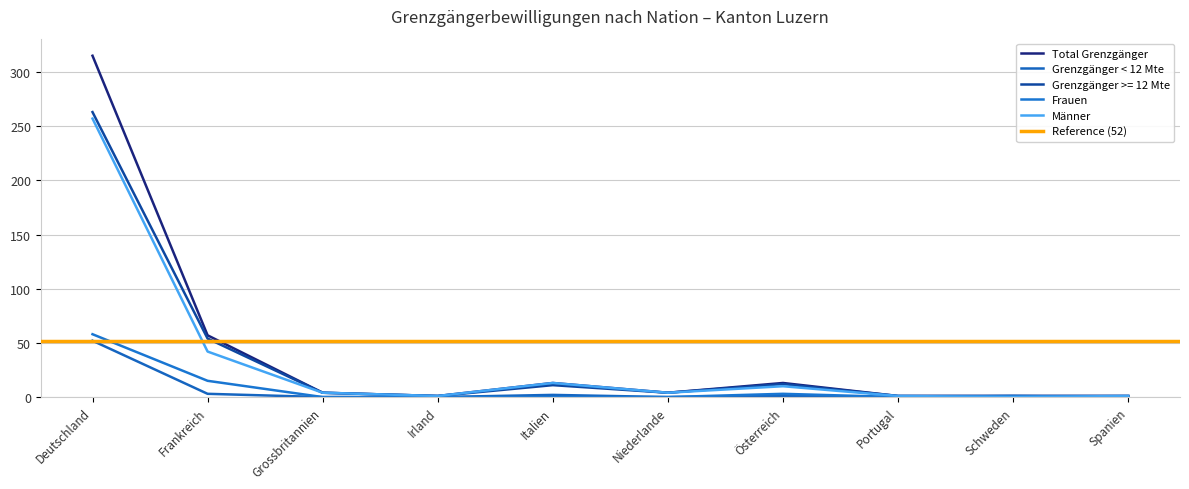

Reading left to right, what are all the values shown in this chart?

Total Grenzgänger: Deutschland=315	Frankreich=57	Grossbritannien=4	Irland=1	Italien=13	Niederlande=4	Österreich=13	Portugal=1	Schweden=1	Spanien=1
Grenzgänger < 12 Mte: Deutschland=52	Frankreich=3	Grossbritannien=0	Irland=0	Italien=2	Niederlande=0	Österreich=1	Portugal=0	Schweden=0	Spanien=0
Grenzgänger >= 12 Mte: Deutschland=263	Frankreich=54	Grossbritannien=4	Irland=1	Italien=11	Niederlande=4	Österreich=12	Portugal=1	Schweden=1	Spanien=1
Frauen: Deutschland=58	Frankreich=15	Grossbritannien=0	Irland=0	Italien=0	Niederlande=0	Österreich=3	Portugal=0	Schweden=1	Spanien=0
Männer: Deutschland=257	Frankreich=42	Grossbritannien=4	Irland=1	Italien=13	Niederlande=4	Österreich=10	Portugal=1	Schweden=0	Spanien=1